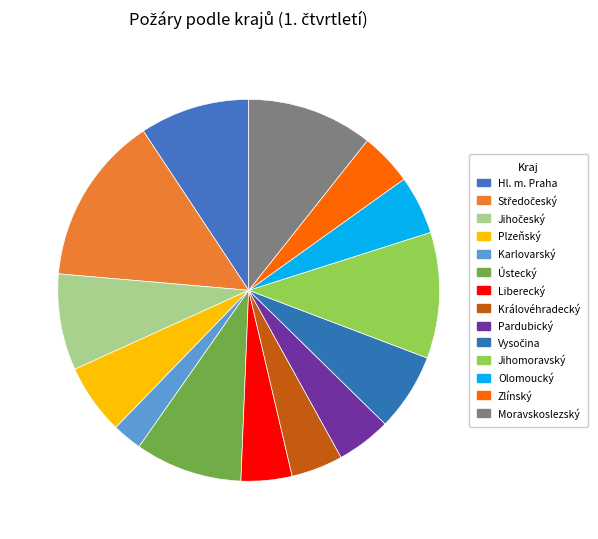

Does any single category account for the majority?

No